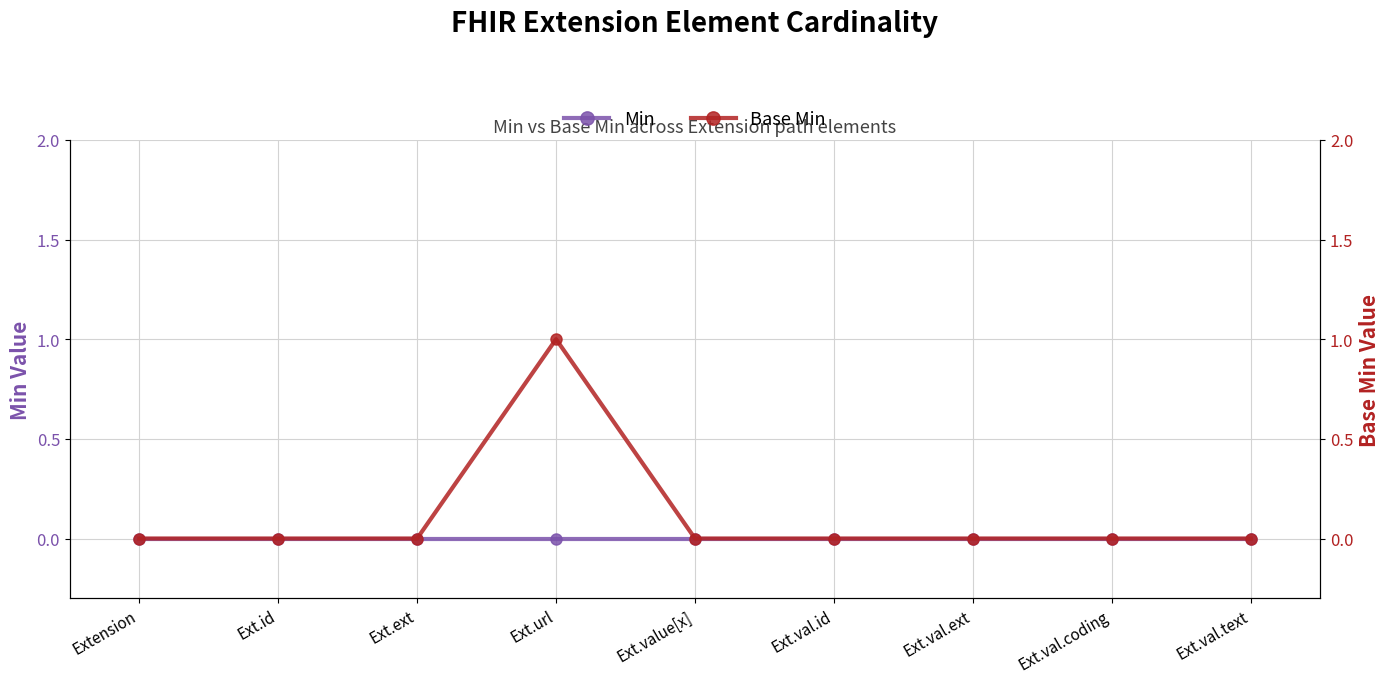

Rank the categories by Base Min value from highest to lowest.

Ext.url, Extension, Ext.id, Ext.ext, Ext.value[x], Ext.val.id, Ext.val.ext, Ext.val.coding, Ext.val.text